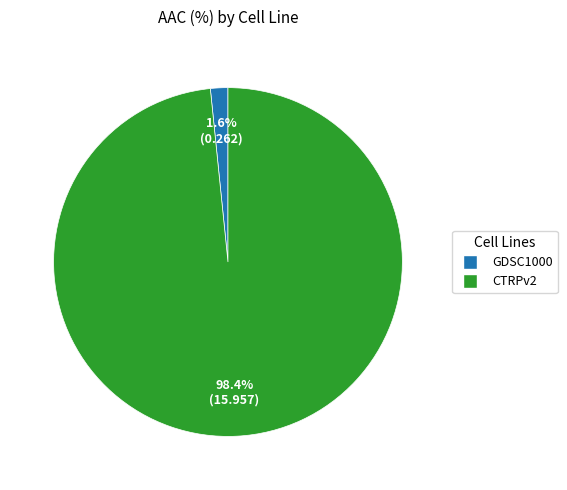

To the nearest percent, what portion does GDSC1000 represent?

2%